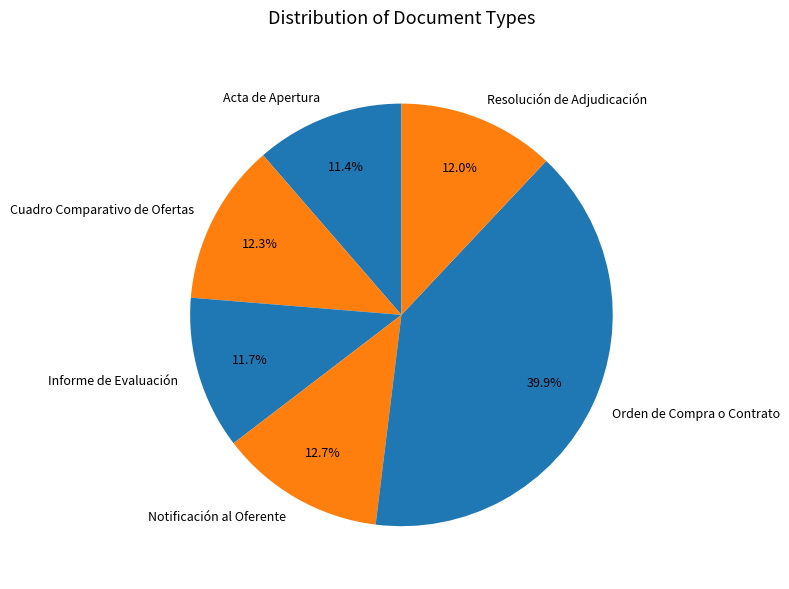

What is the ratio of the value at Cuadro Comparativo de Ofertas to the value at Orden de Compra o Contrato?

0.3